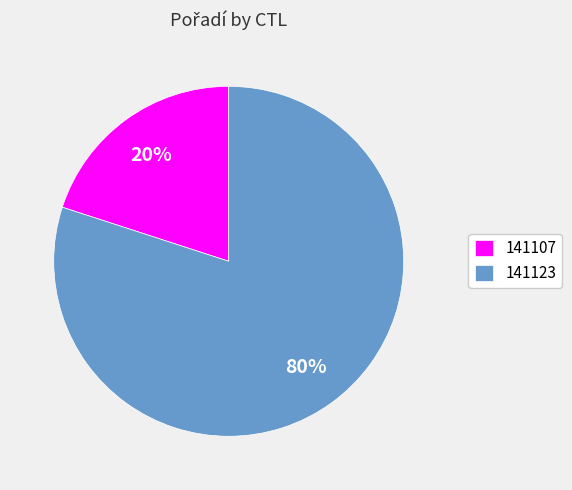

Combined, do 141123 and 141107 account for over 50%?

Yes